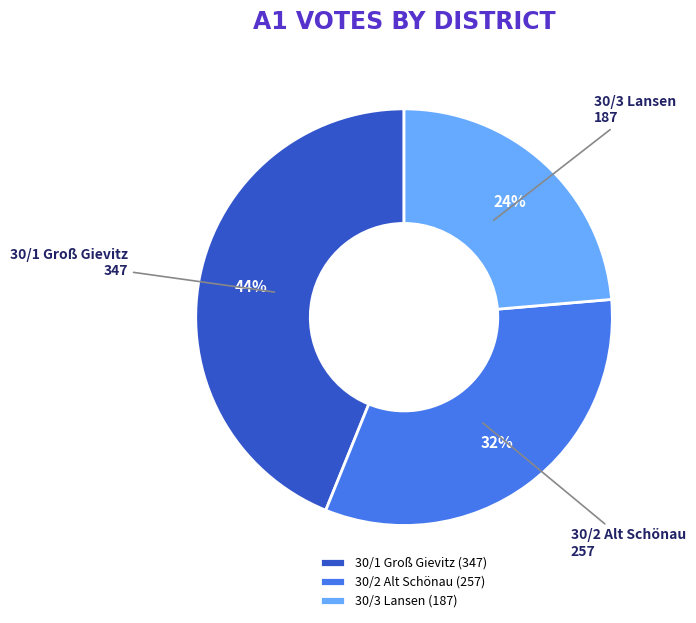

How many segments does this pie chart have?

3